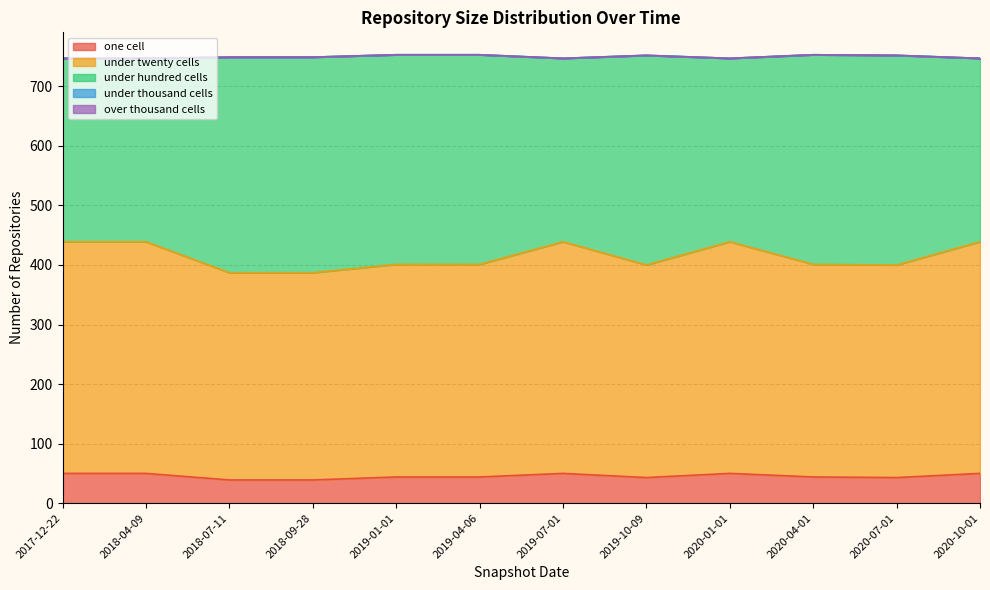

What is the label of the 1st point from the left?

2017-12-22